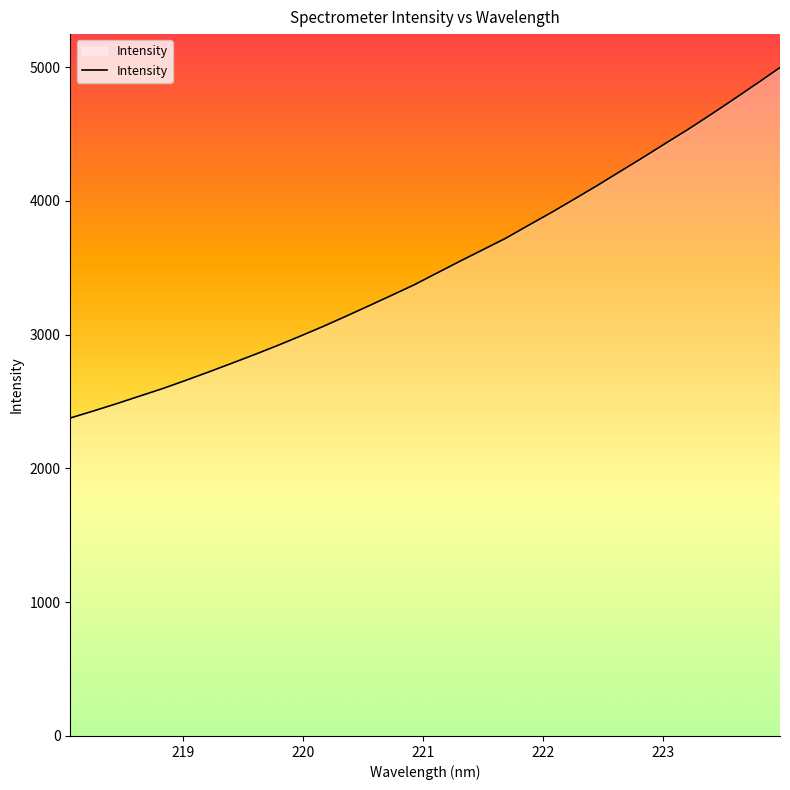

What is the maximum value shown in the chart?

4996.1